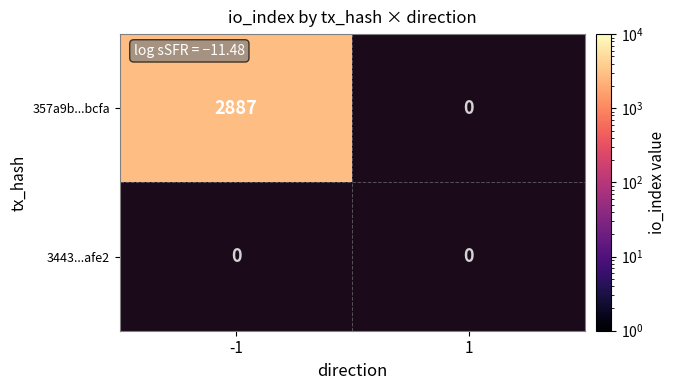

At which label is 3443...afe2 closest to 1?

-1